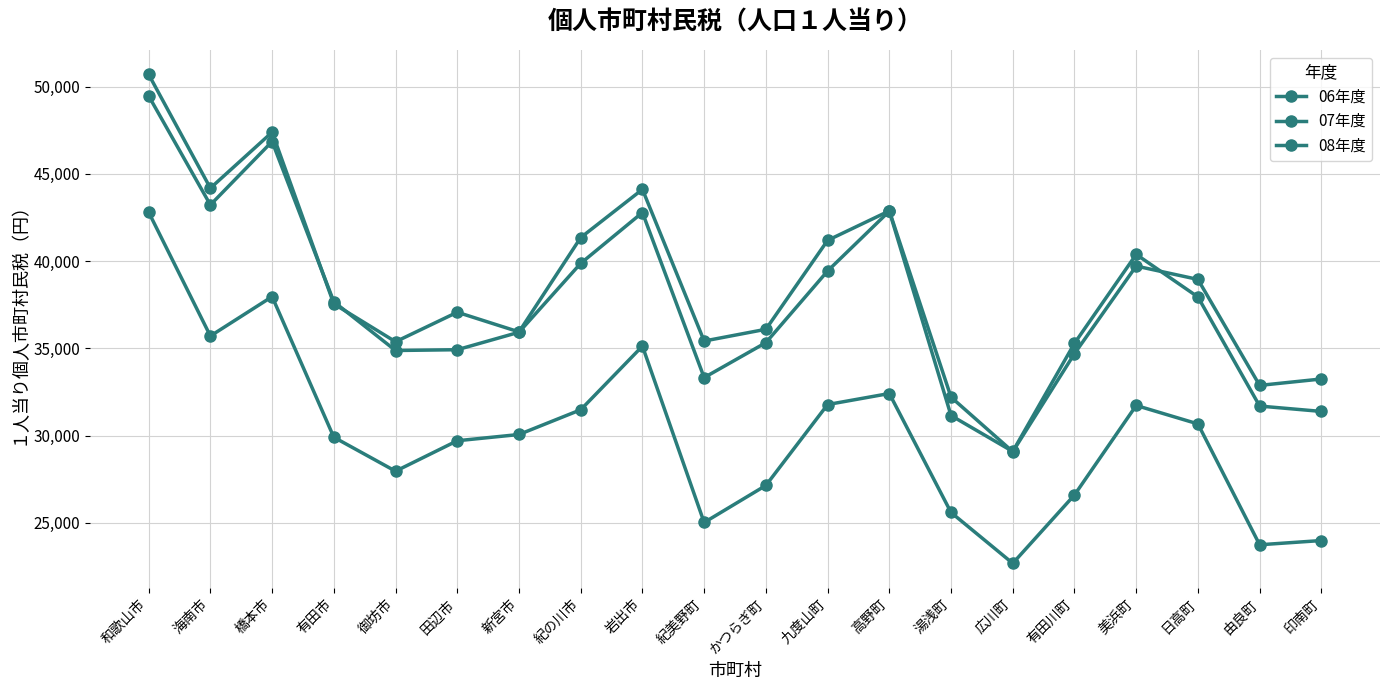

What is the value of the 07年度 point at the 5th from the left?

34877.1